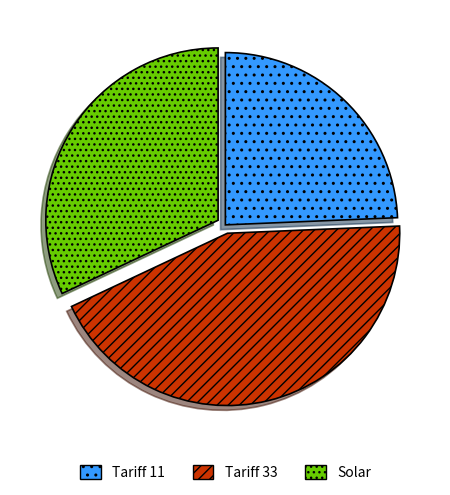

The Tariff 33 slice represents 56% of the pie. True or false?

False